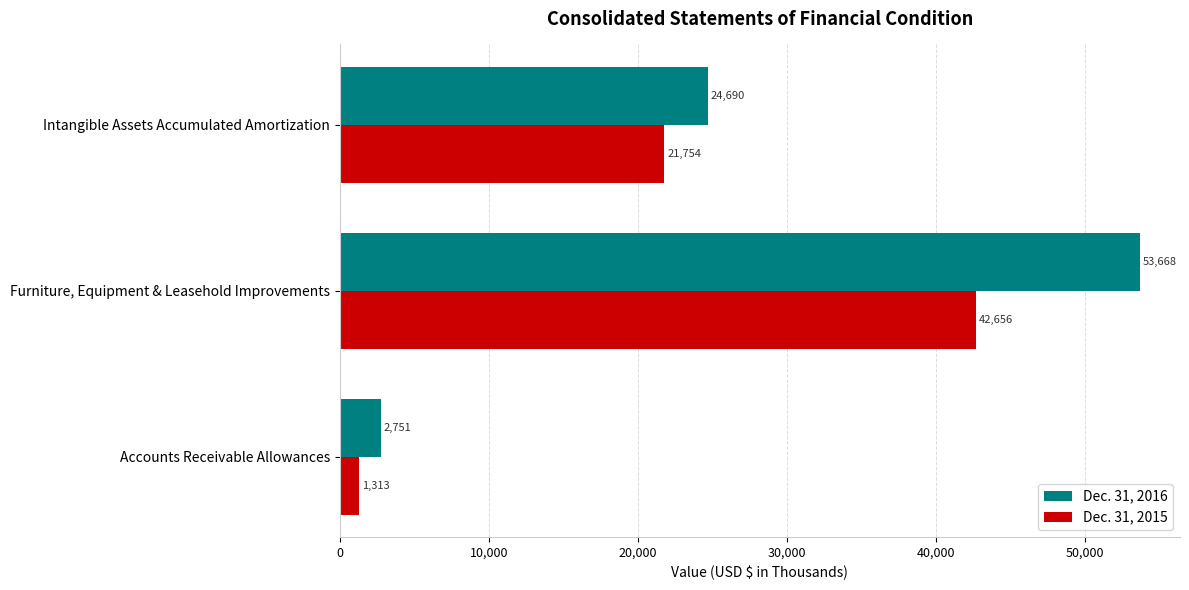

Which series has the largest range (max minus min)?

Dec. 31, 2016